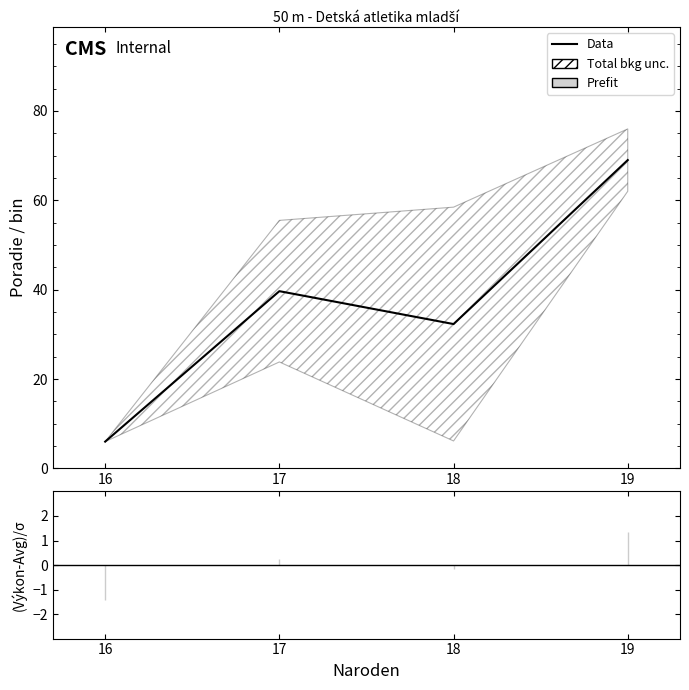

Is this an area chart (filled region under the line)?

No